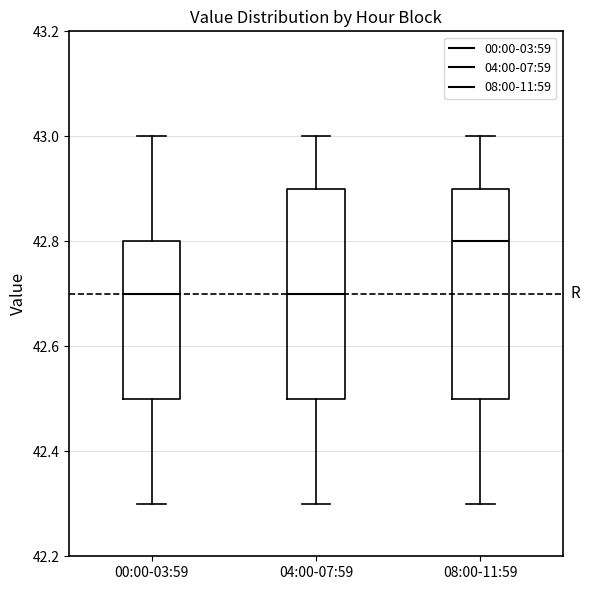

Where does the lower whisker of the box for 00:00-03:59 end on the y-axis? The values are not printed on the chart, so give them approximately, as read against the axis.

42.3